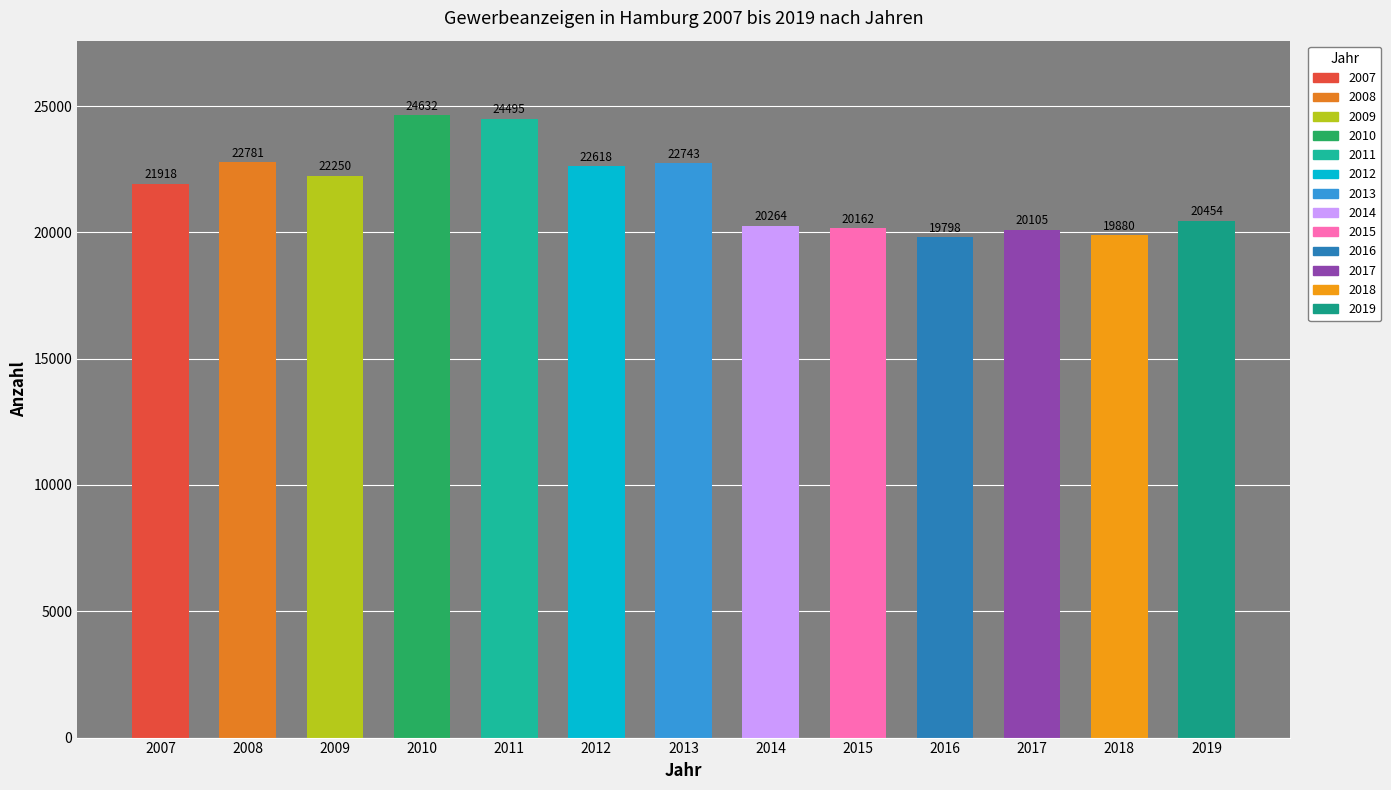

What is the change in value from 2008 to 2009?

-531